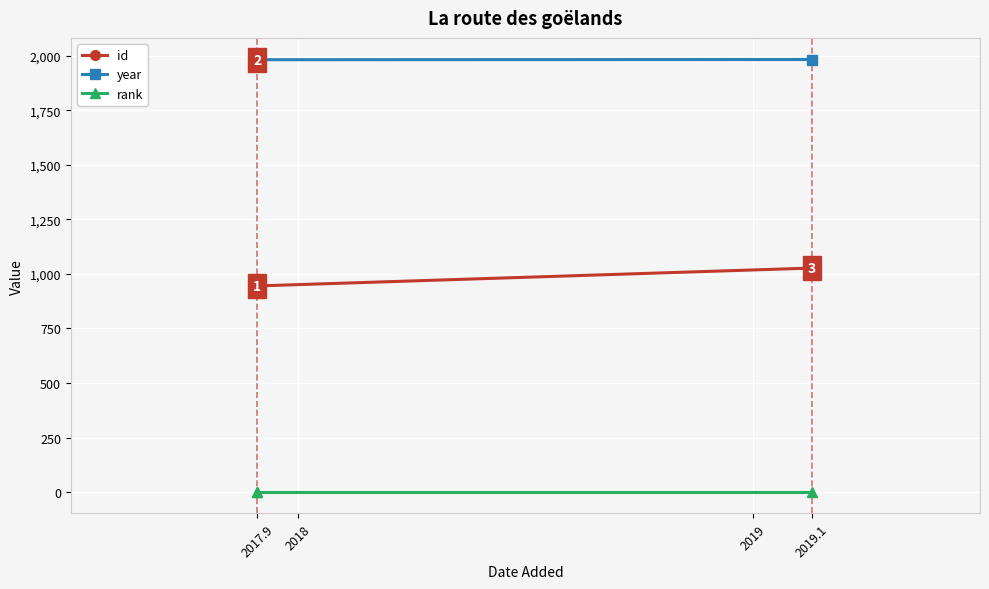

Which series has the largest total across all categories?

year